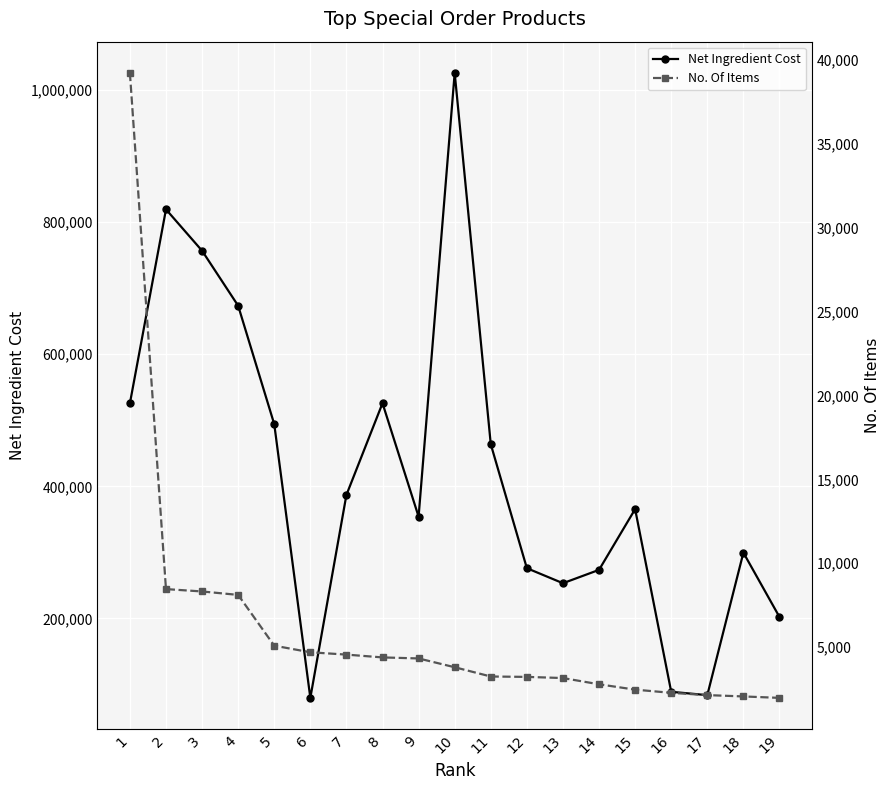

How many data points in Net Ingredient Cost are above 365558?

10